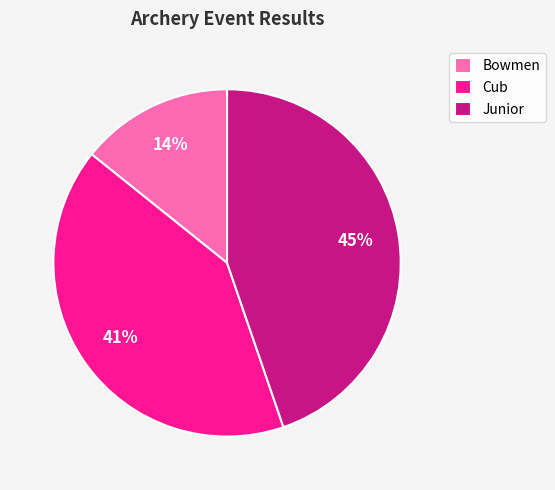

Rank the categories by value from highest to lowest.

Junior, Cub, Bowmen